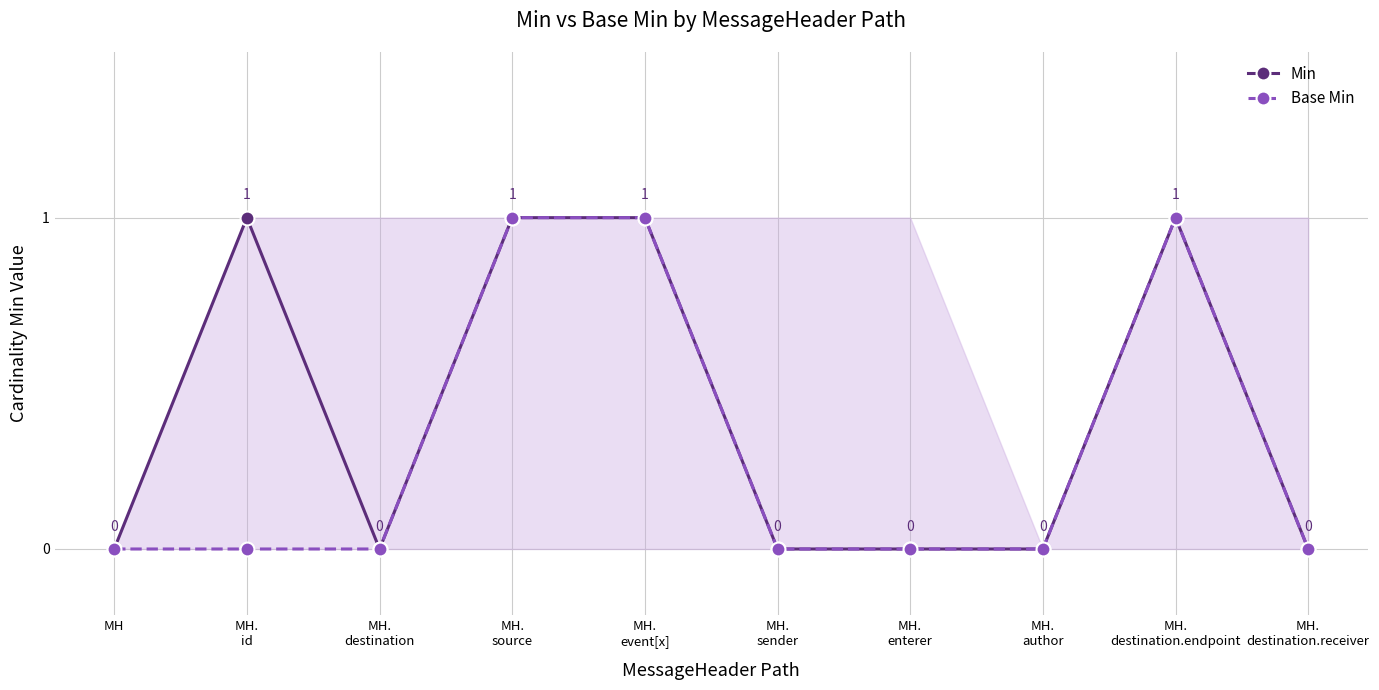

What is the total value across all series at MH.
source?

2